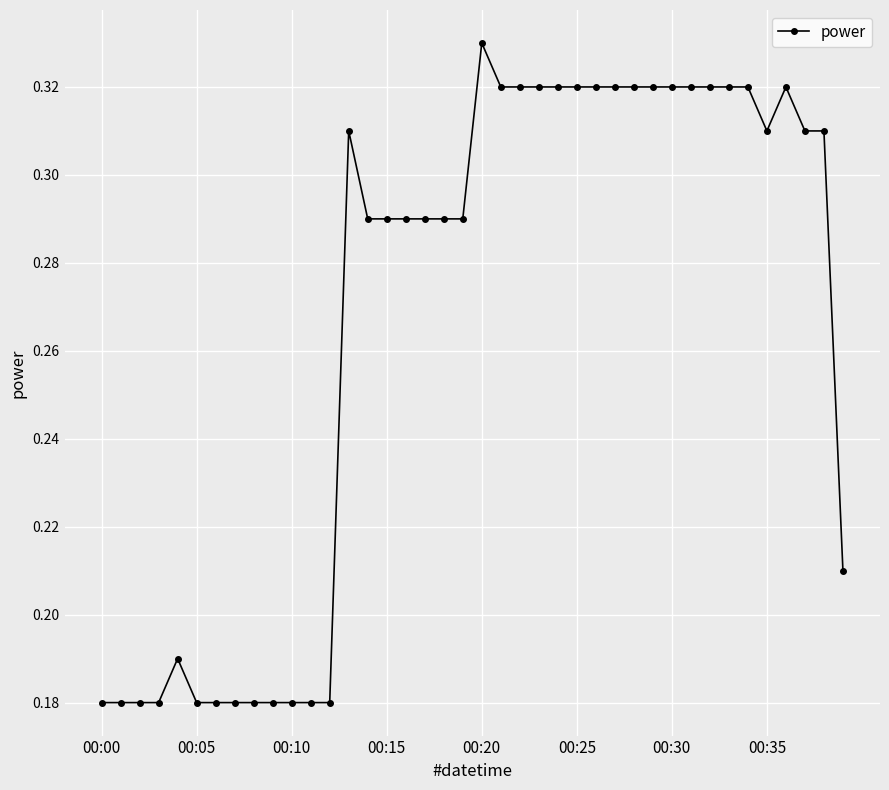

What is the sum of all values?

10.7